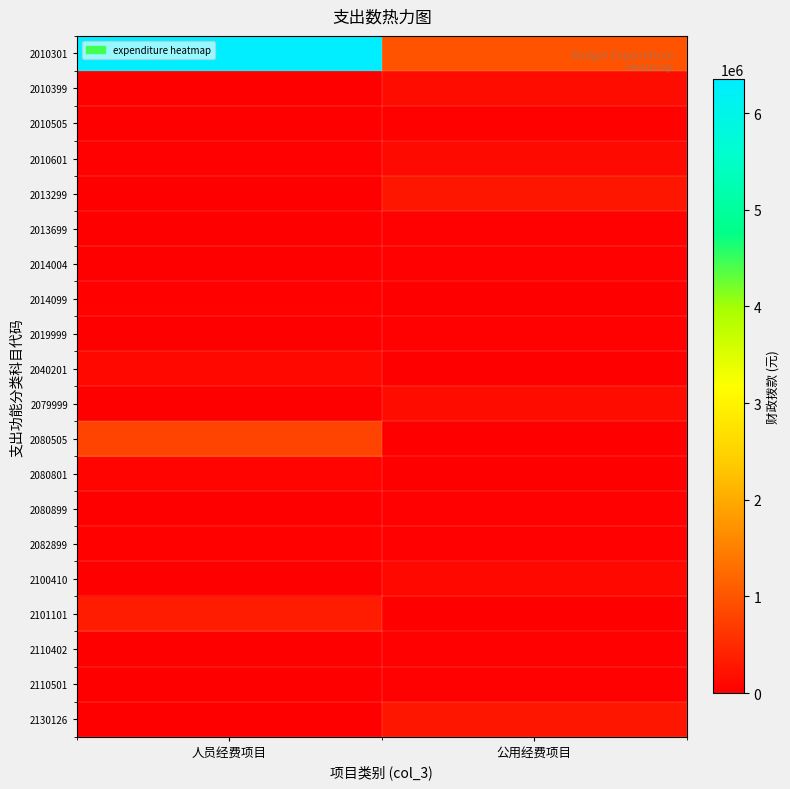

Reading left to right, extract all data points from this chart.

2010301: 人员经费项目=6347673.1	公用经费项目=977643.8
2010399: 人员经费项目=0.0	公用经费项目=157781.0
2010505: 人员经费项目=0.0	公用经费项目=30000.0
2010601: 人员经费项目=22800.0	公用经费项目=126540.5
2013299: 人员经费项目=0.0	公用经费项目=270000.0
2013699: 人员经费项目=0.0	公用经费项目=20000.0
2014004: 人员经费项目=0.0	公用经费项目=20000.0
2014099: 人员经费项目=27000.0	公用经费项目=0.0
2019999: 人员经费项目=0.0	公用经费项目=20000.0
2040201: 人员经费项目=100000.0	公用经费项目=0.0
2079999: 人员经费项目=0.0	公用经费项目=160000.0
2080505: 人员经费项目=783296.8	公用经费项目=0.0
2080801: 人员经费项目=50400.0	公用经费项目=0.0
2080899: 人员经费项目=0.0	公用经费项目=20000.0
2082899: 人员经费项目=36000.0	公用经费项目=20000.0
2100410: 人员经费项目=0.0	公用经费项目=100000.0
2101101: 人员经费项目=345909.2	公用经费项目=0.0
2110402: 人员经费项目=0.0	公用经费项目=20000.0
2110501: 人员经费项目=0.0	公用经费项目=16300.0
2130126: 人员经费项目=0.0	公用经费项目=270000.0